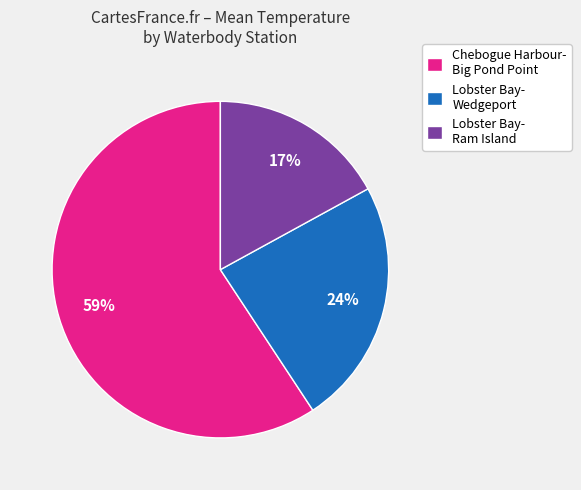

Combined, do Lobster Bay- Ram Island and Chebogue Harbour- Big Pond Point account for over 50%?

Yes